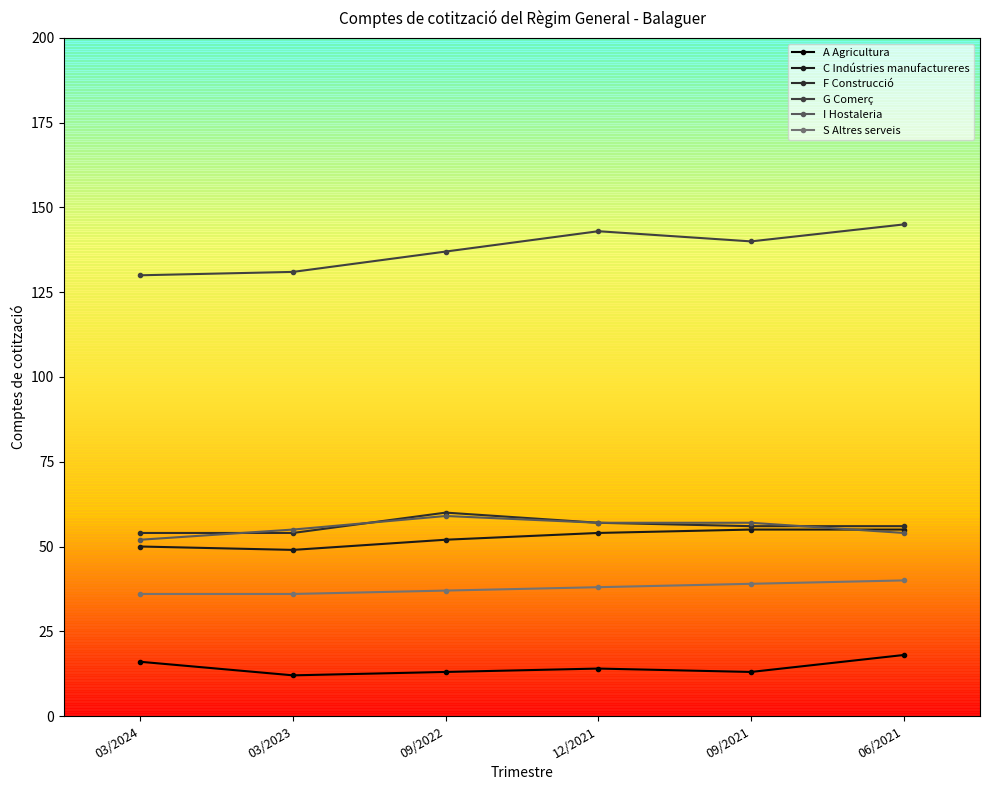

What is the maximum value for A Agricultura?

18